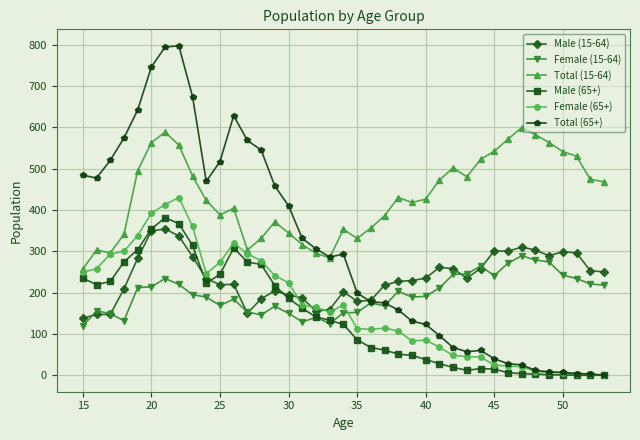

At how many categories does at least one series exceed 779?

2